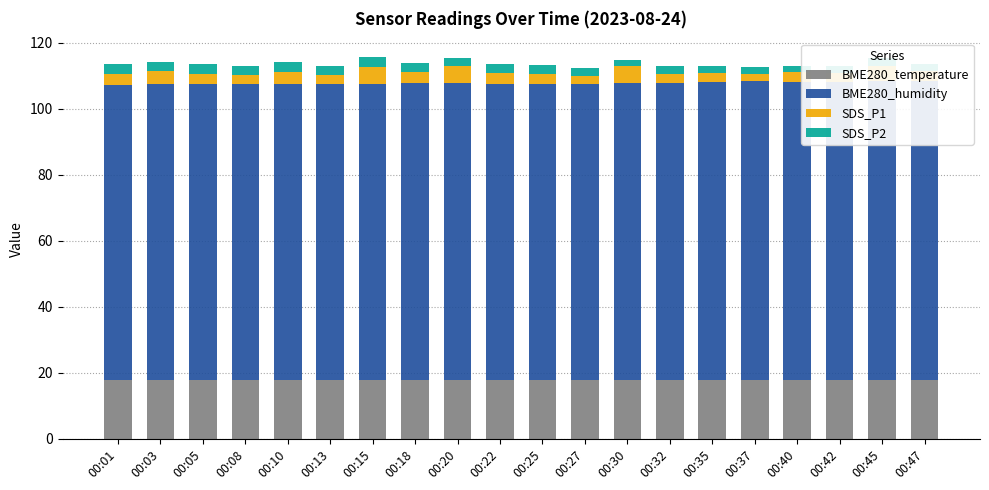

What is the value of the SDS_P1 bar at the 15th from the left?

2.8